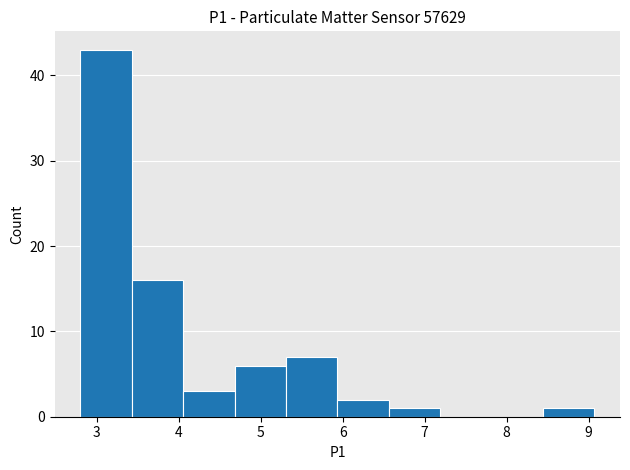

Reading left to right, list every bar in this chart as the range it spans on the x-axis followed by its height. Neither the bar edges nor the heights are printed on the chart, so give them approximately, as read against the axes.

2.8 to 3.4: 43
3.4 to 4.1: 16
4.1 to 4.7: 3
4.7 to 5.3: 6
5.3 to 5.9: 7
5.9 to 6.6: 2
6.6 to 7.2: 1
7.2 to 7.8: 0
7.8 to 8.4: 0
8.4 to 9.1: 1